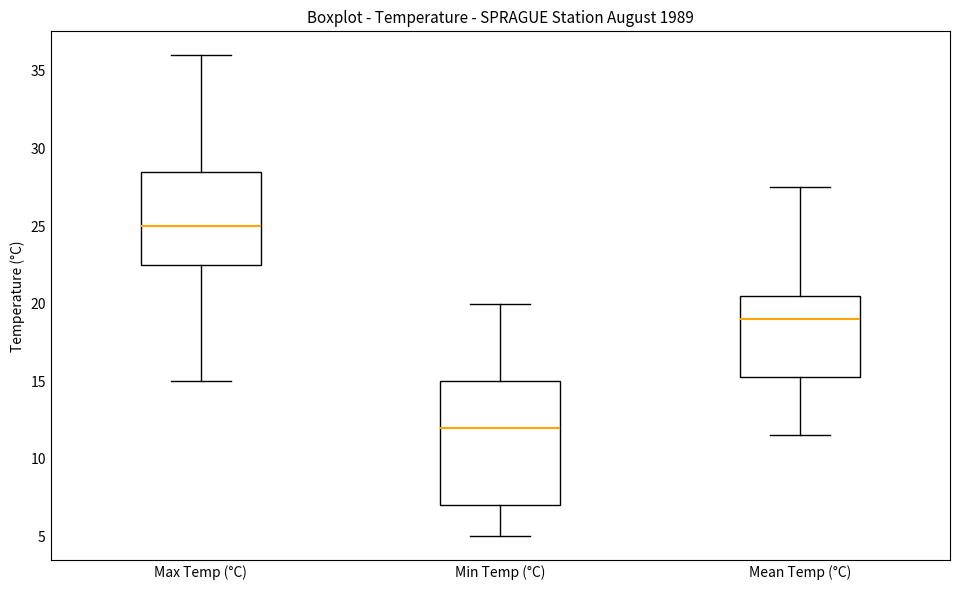

Where does the median line of the box for Min Temp (°C) sit on the y-axis? The values are not printed on the chart, so give them approximately, as read against the axis.

12.0